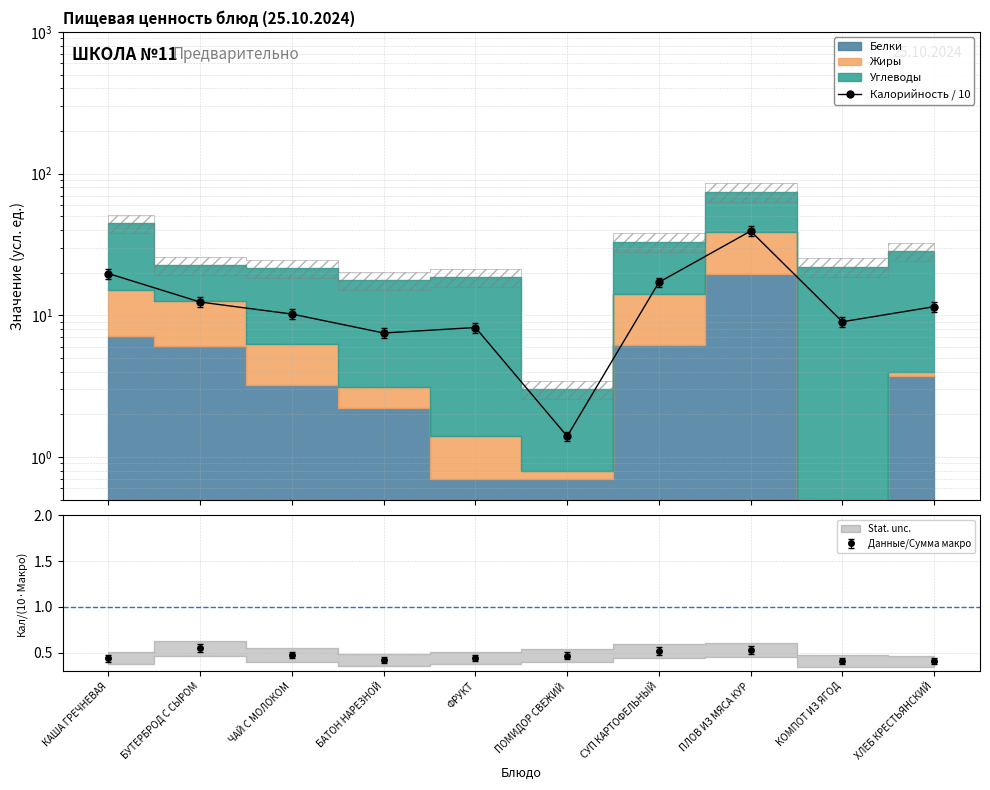

What is the sum of all values?

136.3